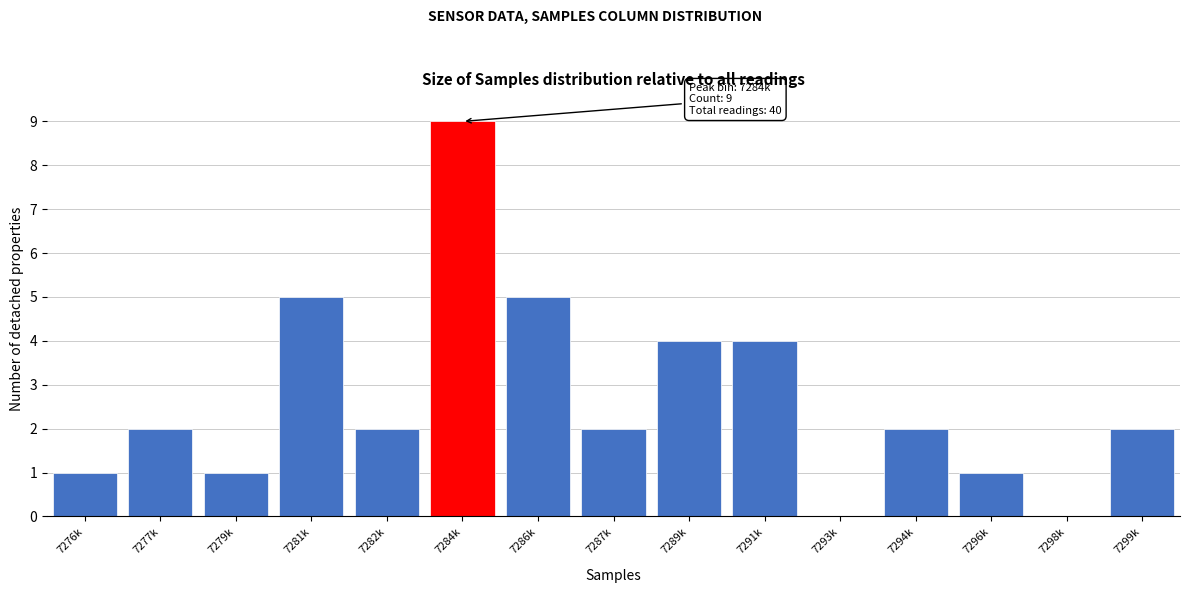

Reading right to left, extract all data points from this chart.

7299k=2	7298k=0	7296k=1	7294k=2	7293k=0	7291k=4	7289k=4	7287k=2	7286k=5	7284k=9	7282k=2	7281k=5	7279k=1	7277k=2	7276k=1